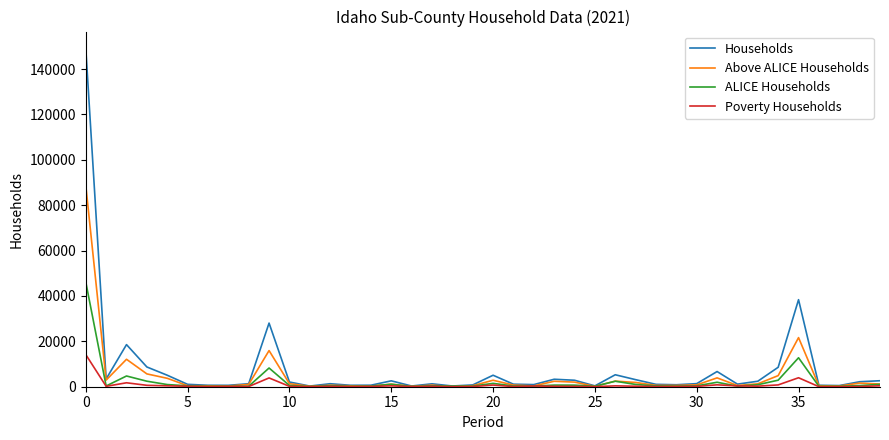

Which series has the largest range (max minus min)?

Households